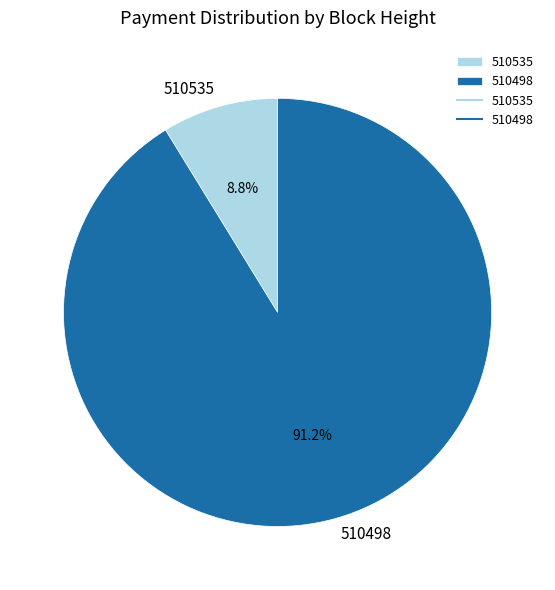

What percentage is the 510535 slice, to the nearest percent?

9%